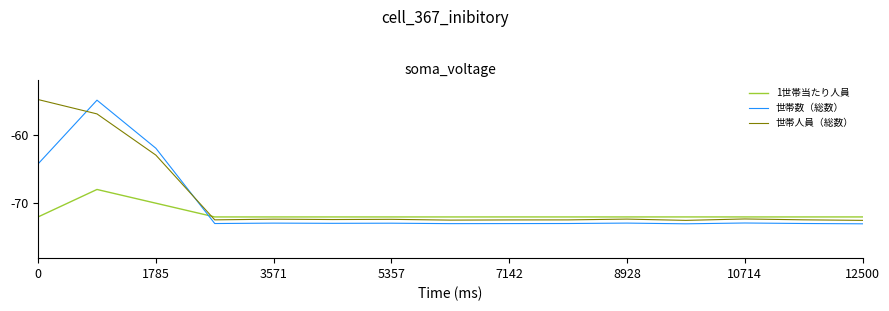

What is the smallest value displayed?

-73.0